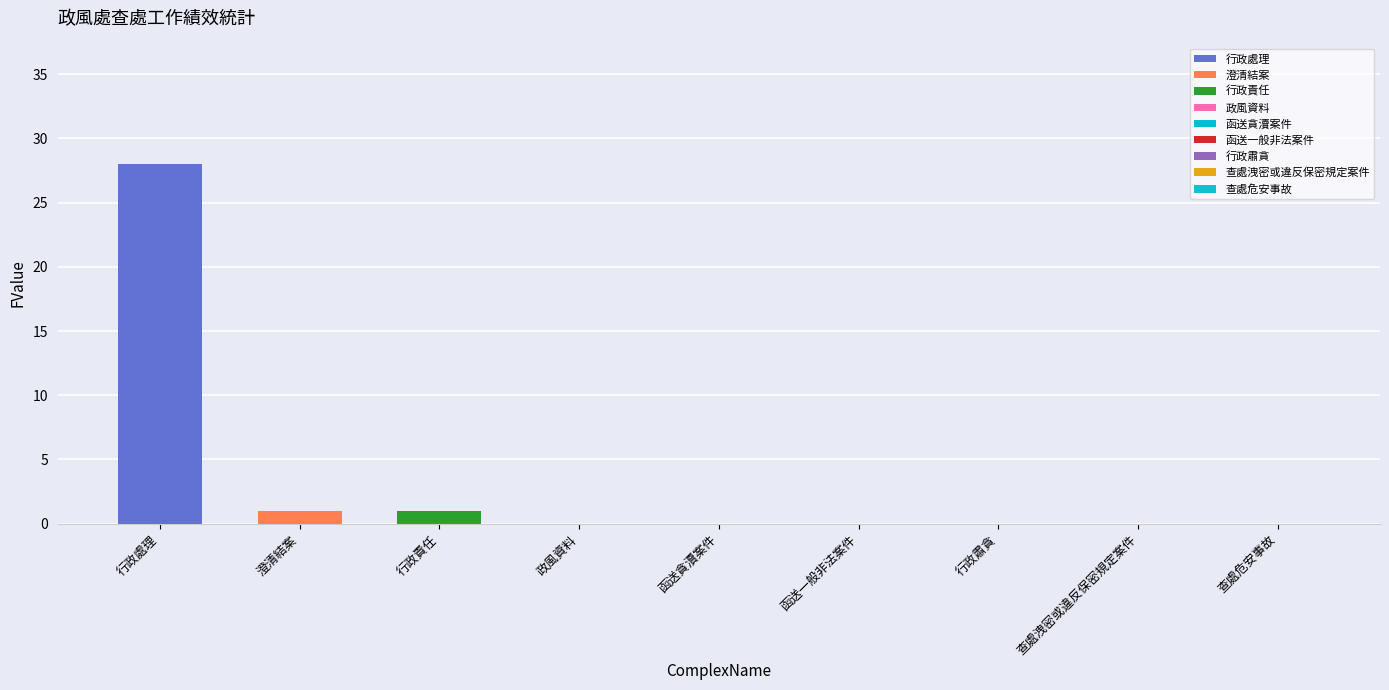

How many categories are shown in the chart?

1